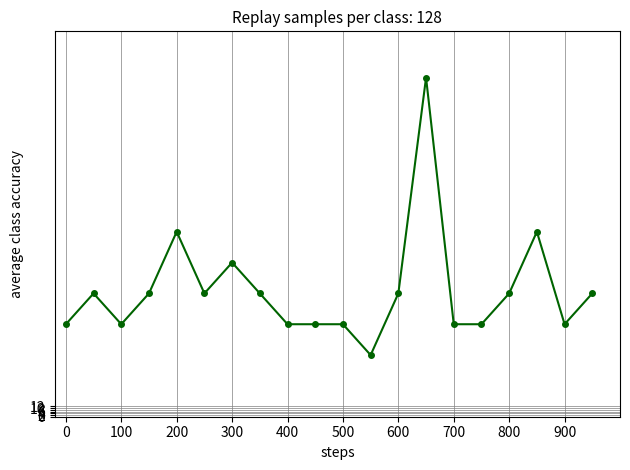

Reading left to right, what are all the values shown in this chart?

108	144	108	144	216	144	180	144	108	108	108	72	144	396	108	108	144	216	108	144